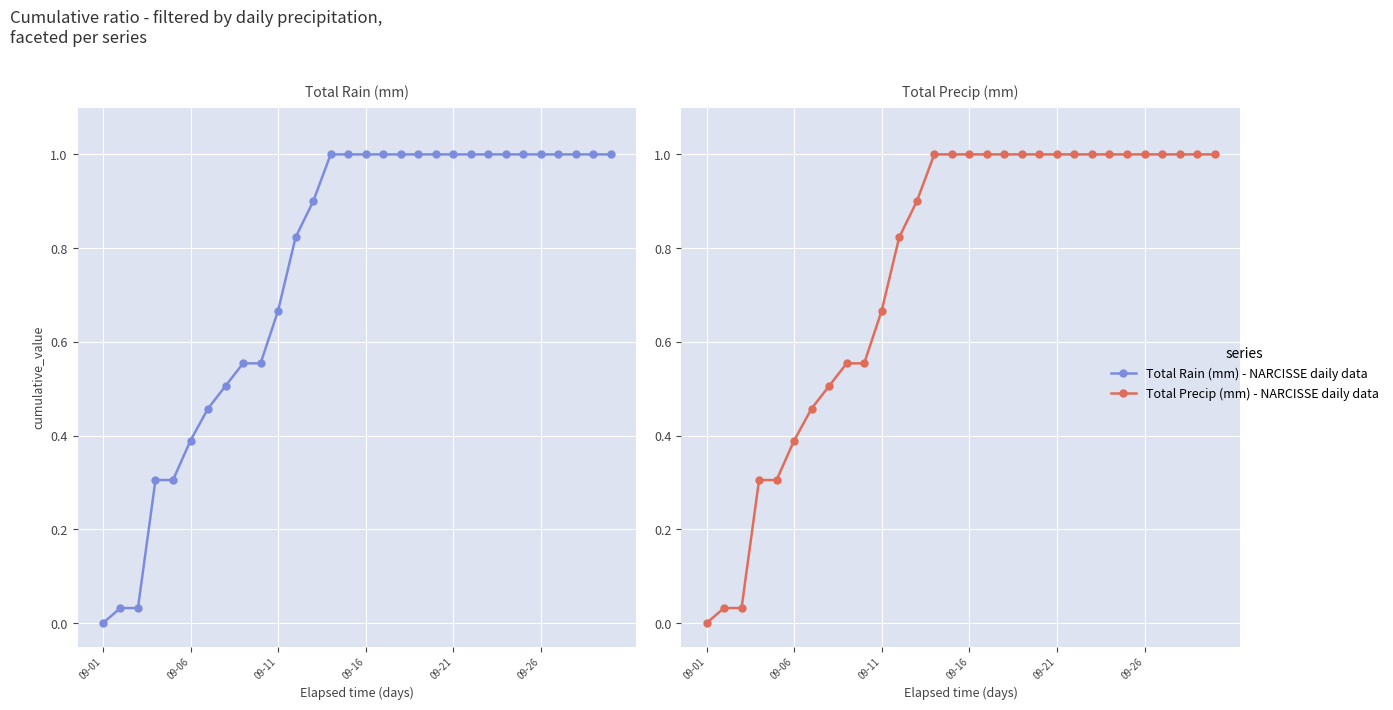

Does the chart display data point markers on the line(s)?

Yes